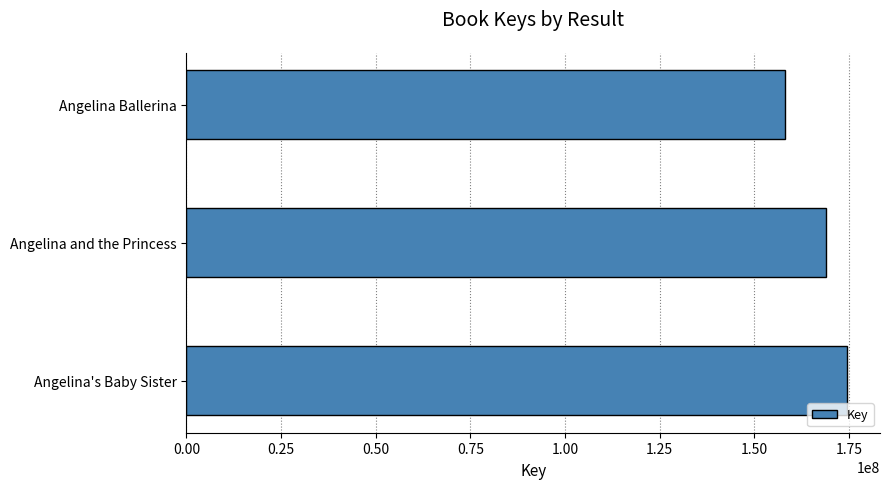

How many values are below 169054139?

1